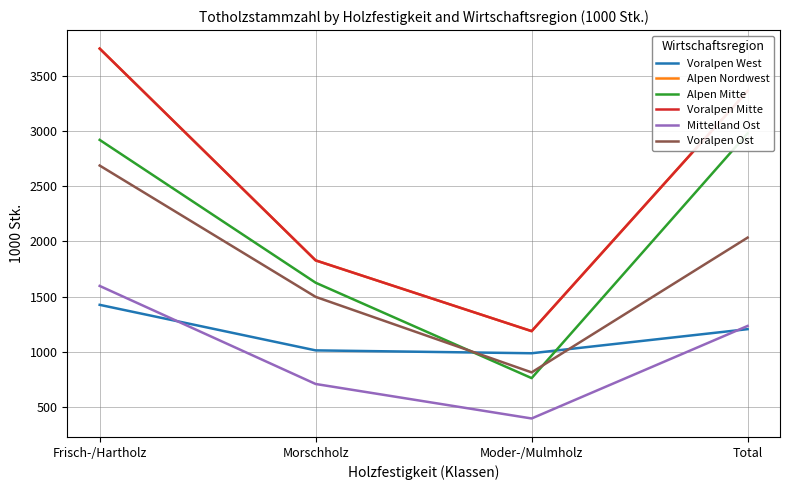

Which label corresponds to the smallest value in the chart?

Moder-/Mulmholz